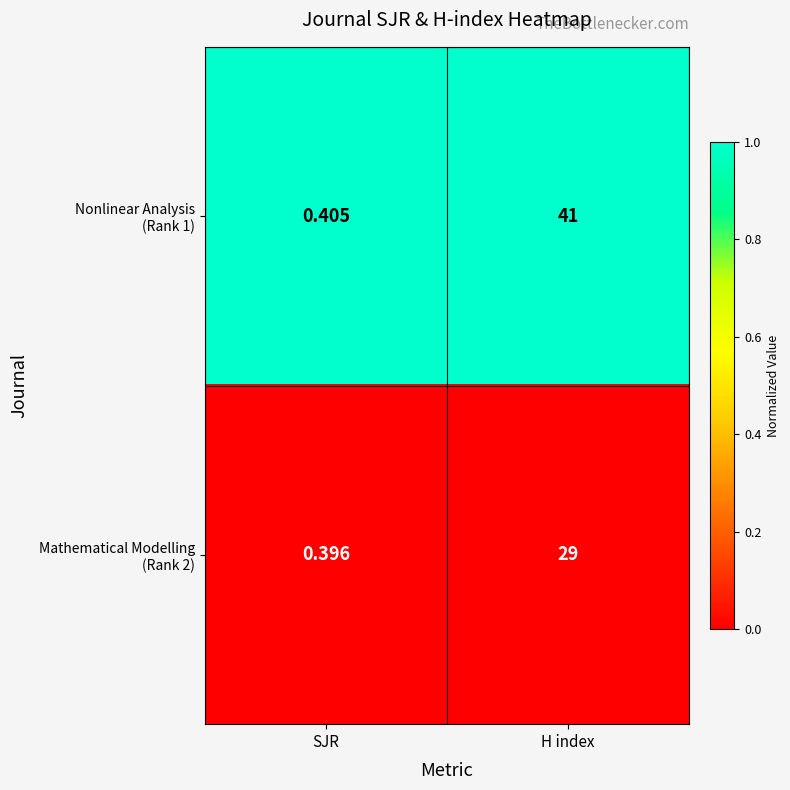

At how many categories does at least one series exceed 0?

2